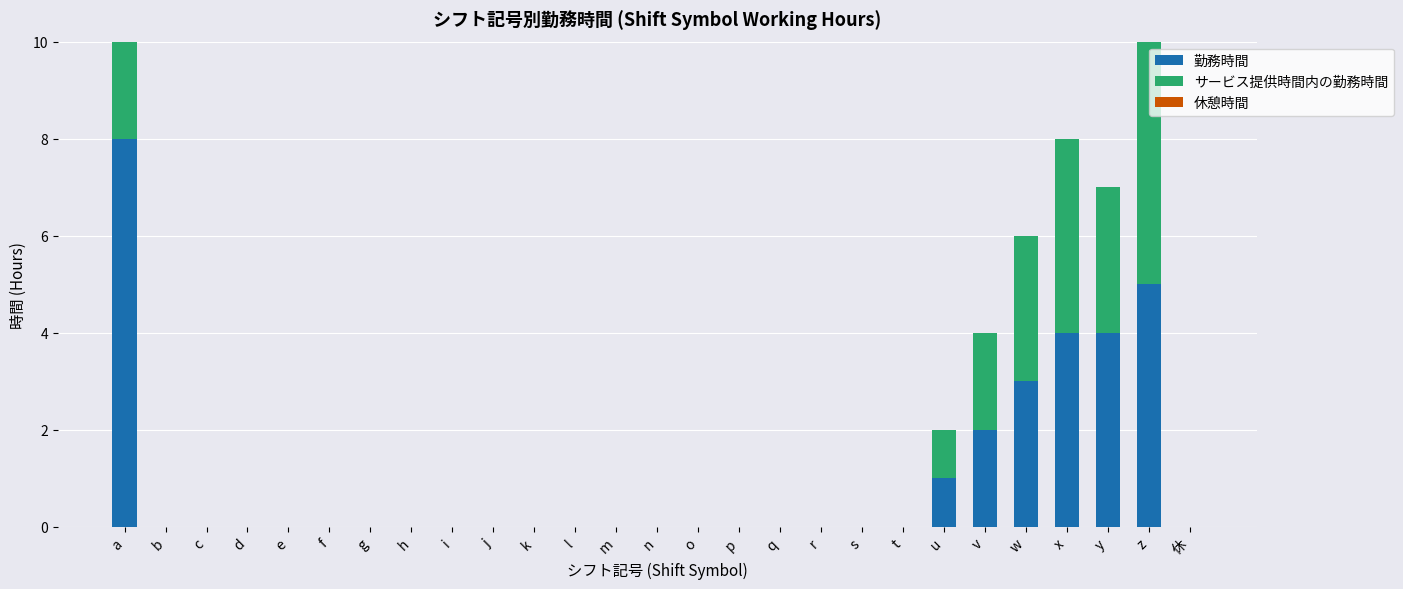

Rank the categories by 勤務時間 value from highest to lowest.

a, z, x, y, w, v, u, b, c, d, e, f, g, h, i, j, k, l, m, n, o, p, q, r, s, t, 休